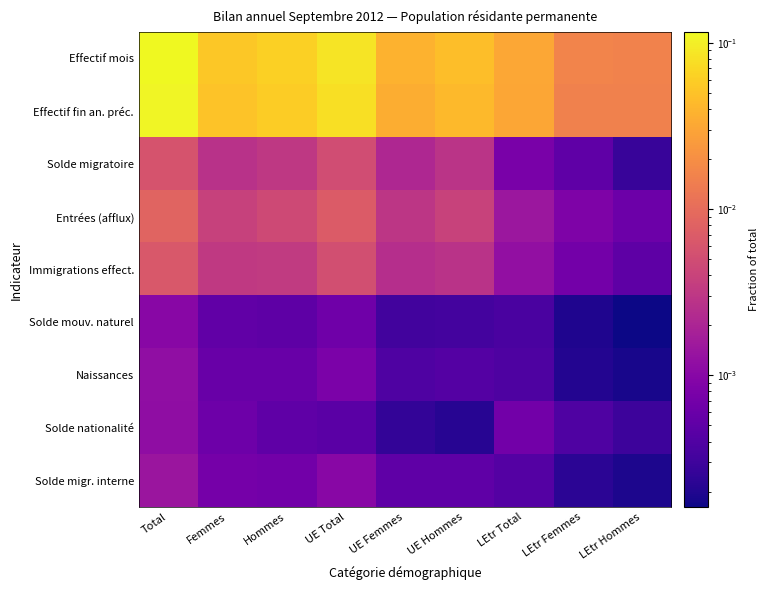

Which series has the largest total across all categories?

Effectif mois